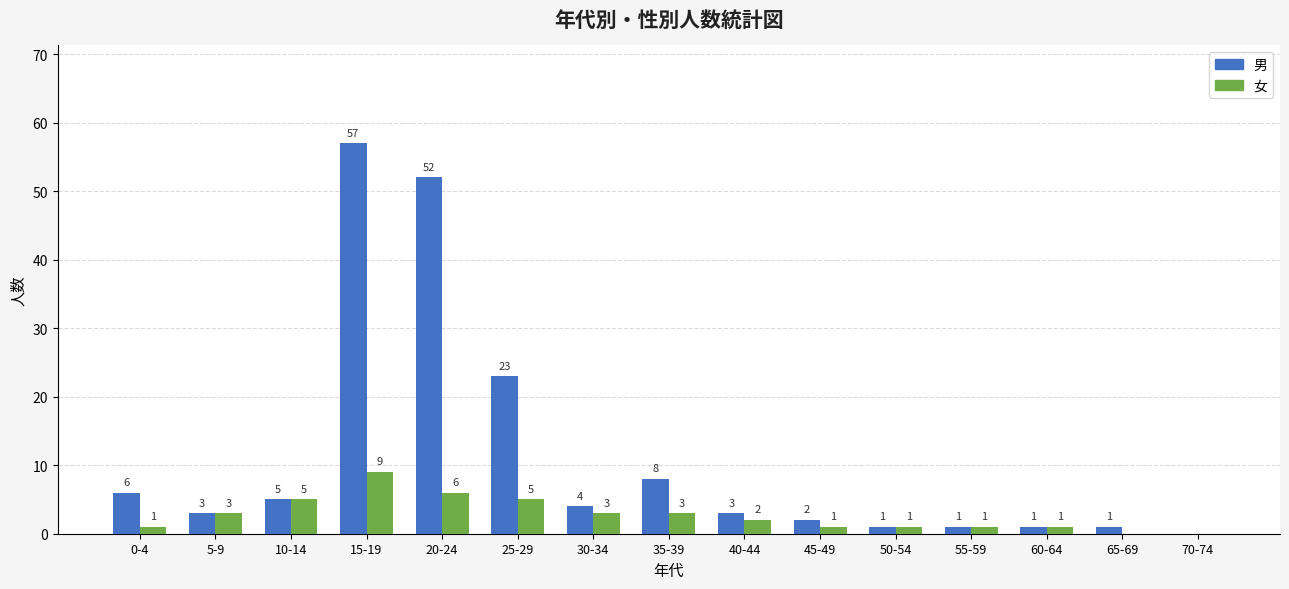

Reading left to right, transcribe all the data shown in this chart.

男: 0-4=6	5-9=3	10-14=5	15-19=57	20-24=52	25-29=23	30-34=4	35-39=8	40-44=3	45-49=2	50-54=1	55-59=1	60-64=1	65-69=1	70-74=0
女: 0-4=1	5-9=3	10-14=5	15-19=9	20-24=6	25-29=5	30-34=3	35-39=3	40-44=2	45-49=1	50-54=1	55-59=1	60-64=1	65-69=0	70-74=0